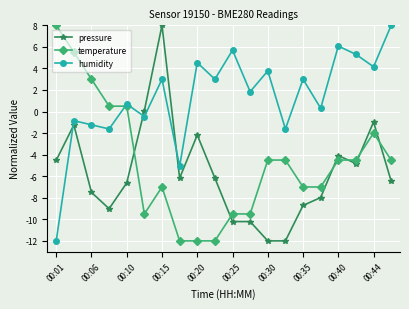

Count the number of data series in this chart.

3